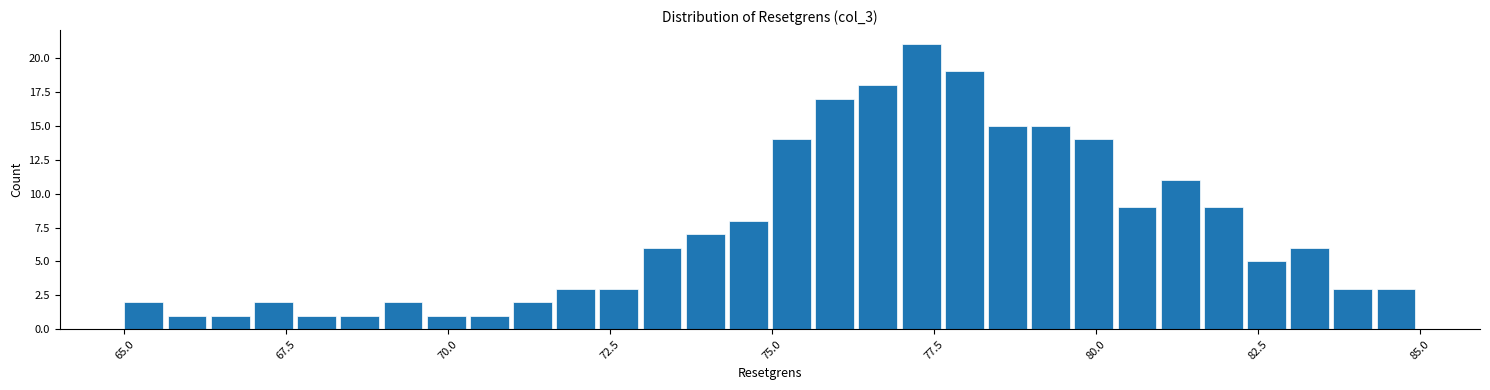

Around what value on the x-axis is the tallest bar? Give the approximate position of its centre, as read against the axis.

77.5